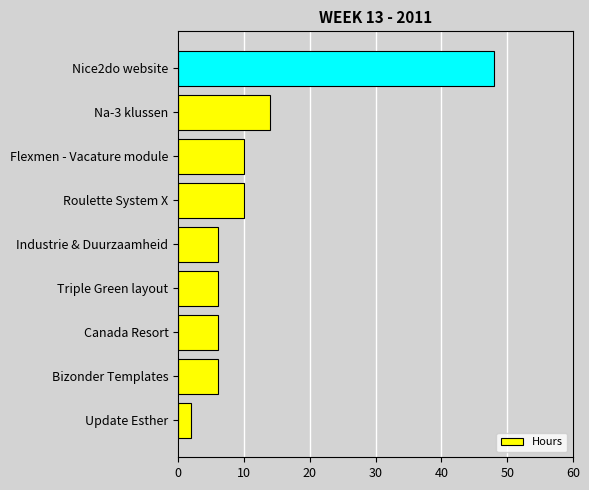

Which has a higher value, Nice2do website or Bizonder Templates?

Nice2do website